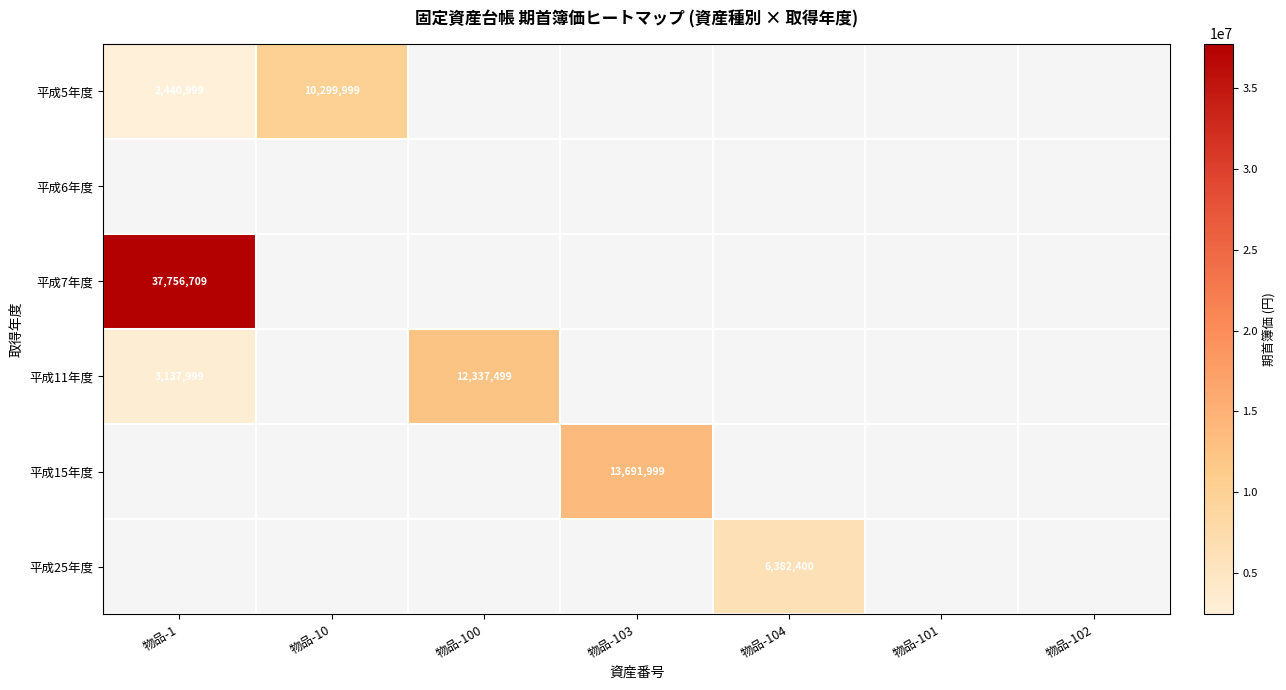

What is the greatest value displayed?

37756709.0